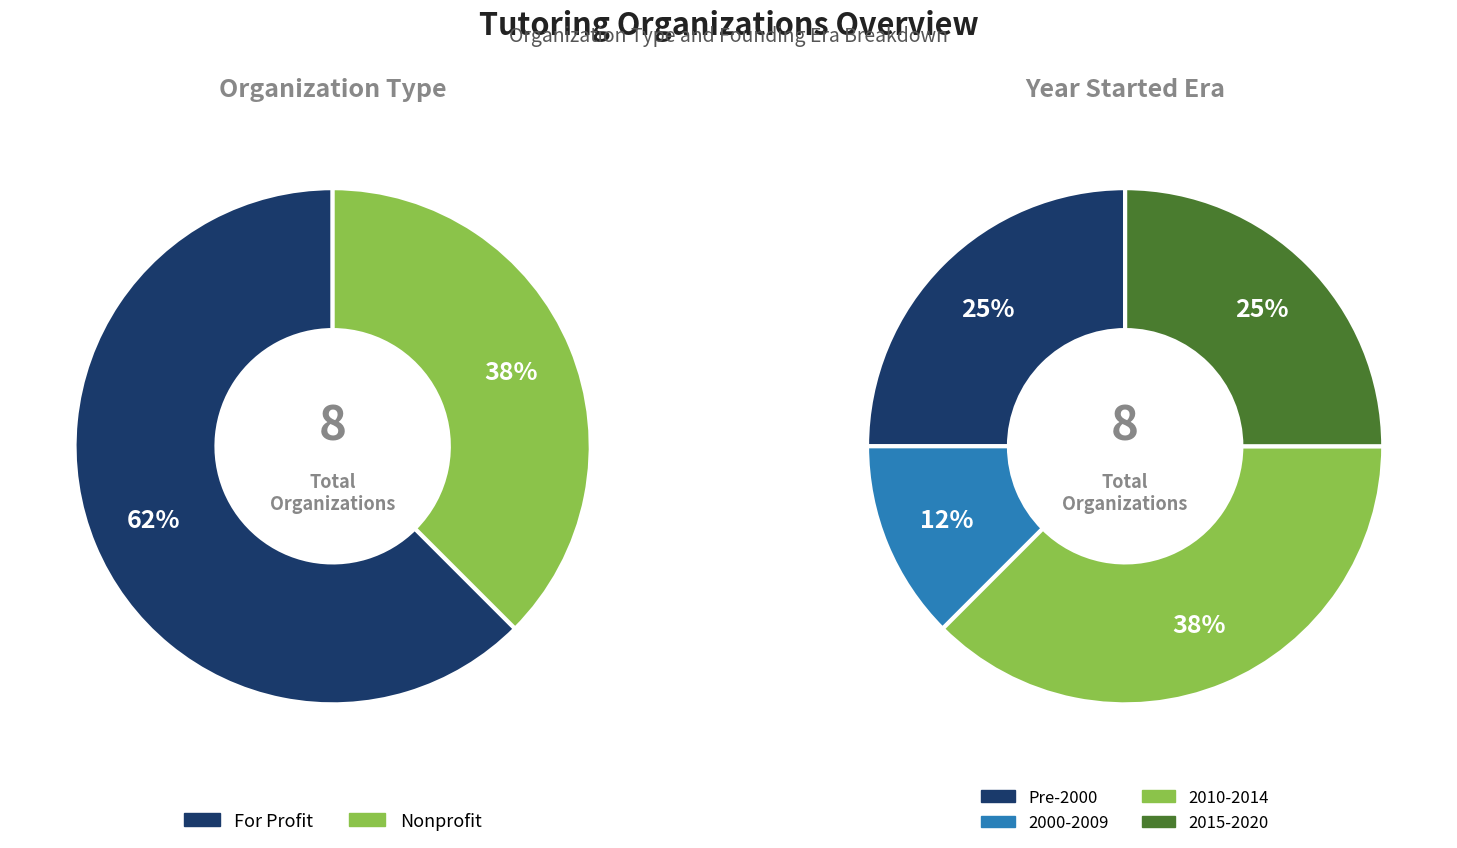

Is HomeWorks Trenton the majority of the pie?

No